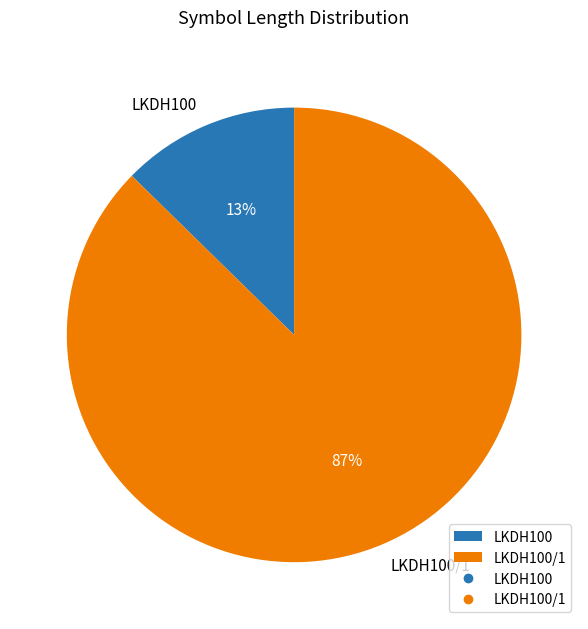

Count the number of slices in the pie.

2